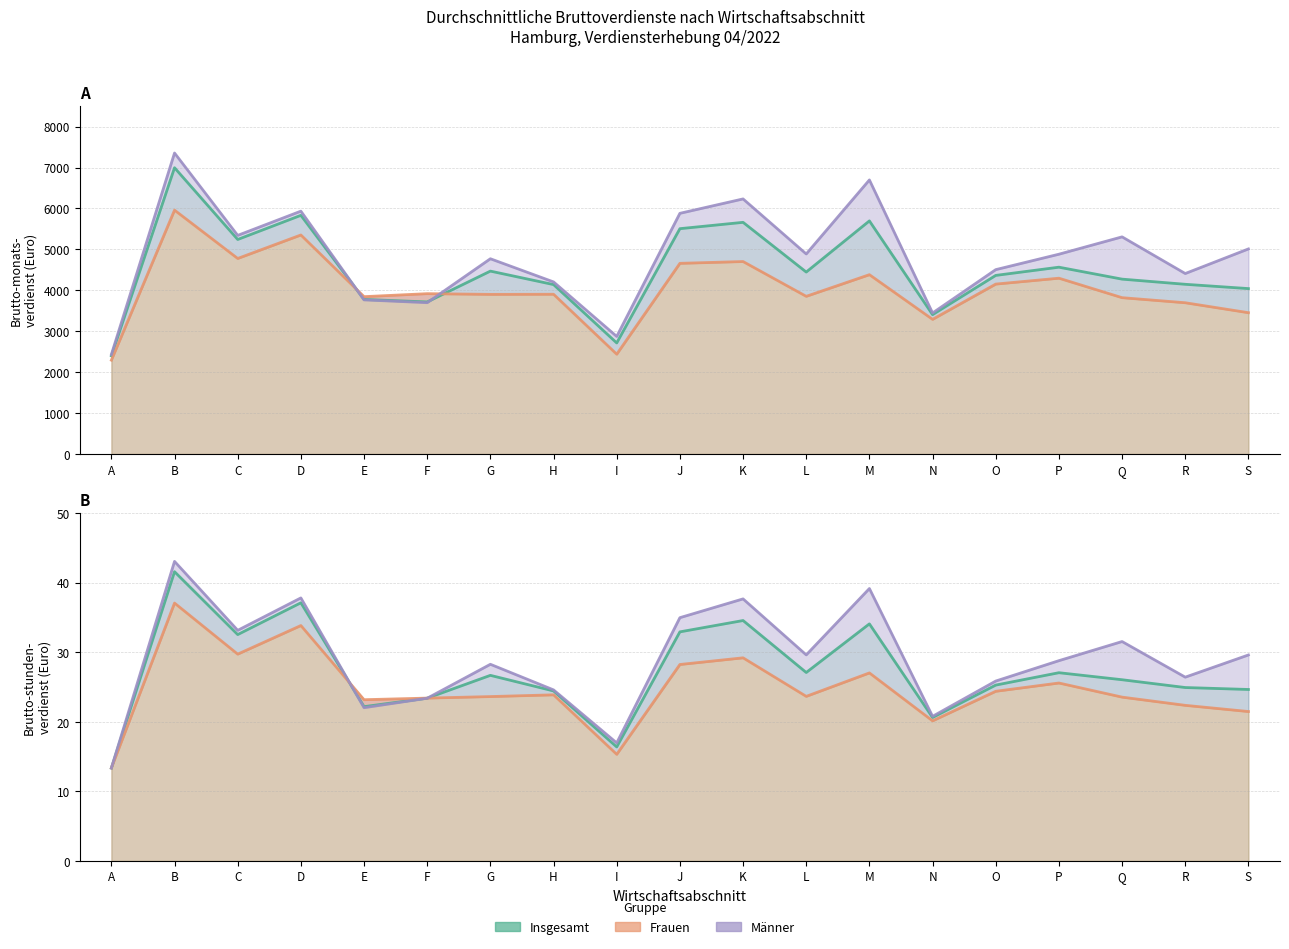

Between which two adjacent categories do Insgesamt Brutto-monats-verdienst and Männer Brutto-monats-verdienst first intersect?

D and E